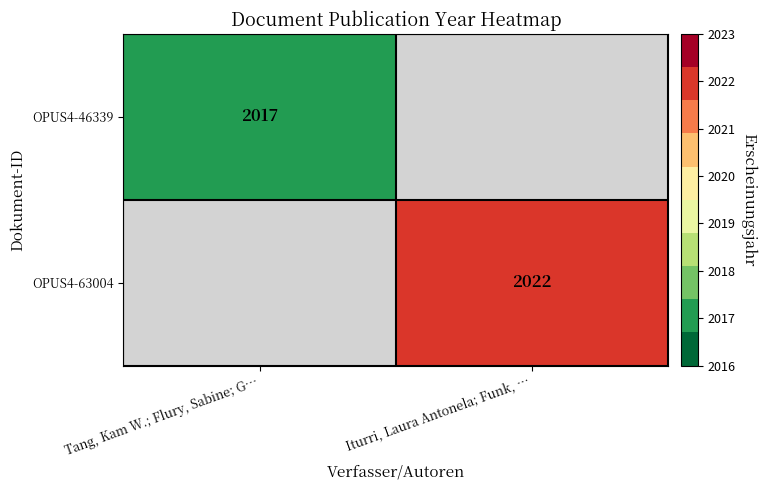

Is the value of OPUS4-46339 at Tang, Kam W.; Flury, Sabine; G… greater than the value of OPUS4-63004 at Iturri, Laura Antonela; Funk, …?

No